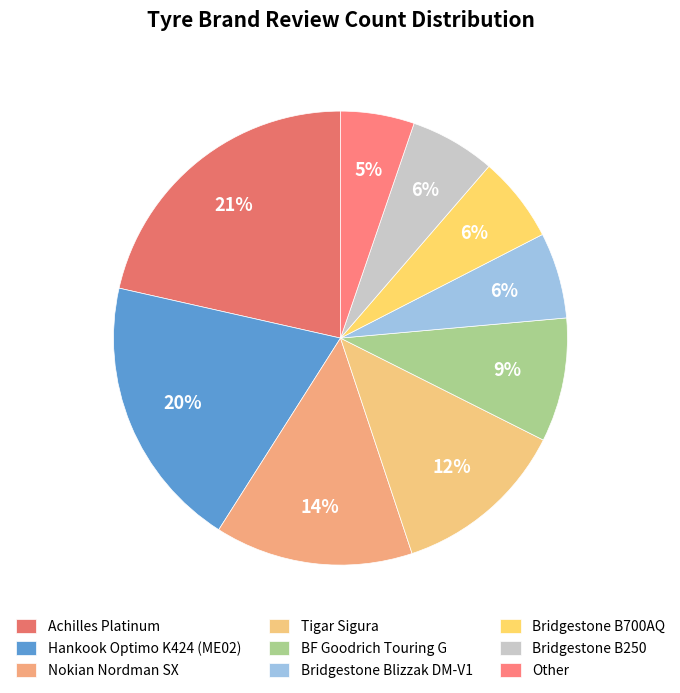

Approximately how many times larger is the value at BF Goodrich Touring G compared to Nokian Nordman SX?

0.6